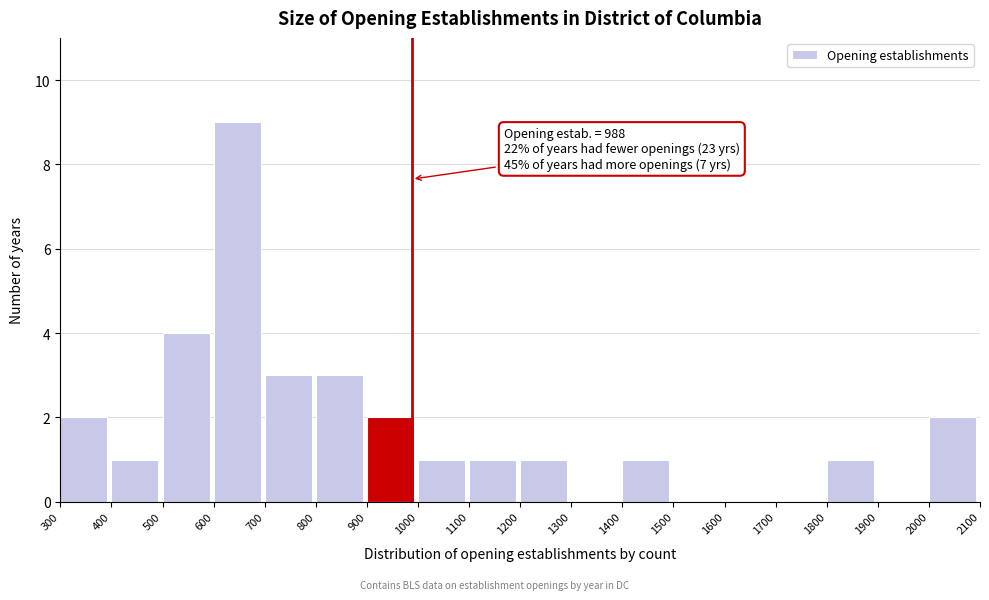

Over which range of the x-axis is the bar tallest?

600 to 700